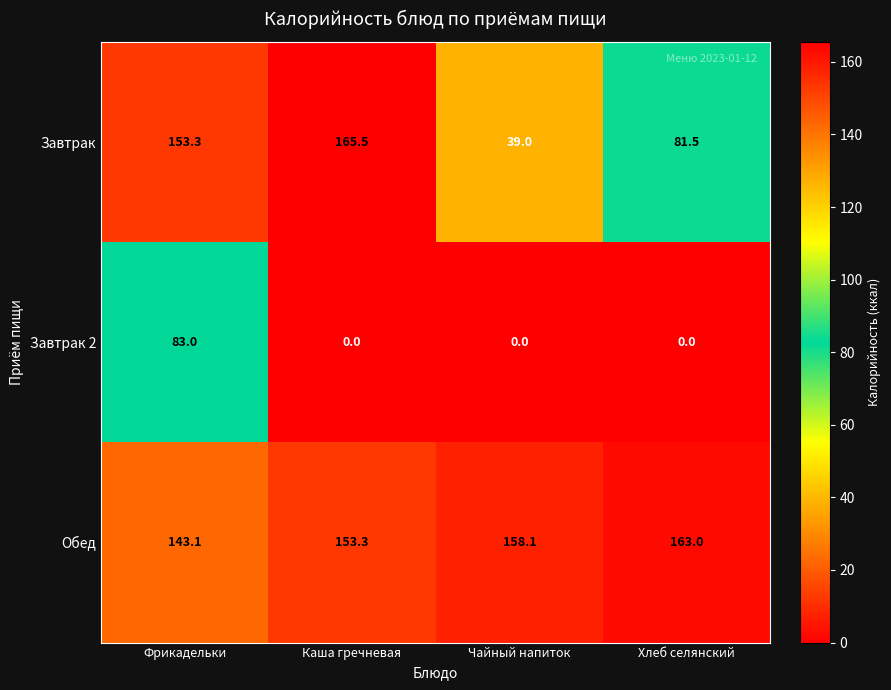

Which series changed the most between Каша гречневая and Хлеб селянский?

Завтрак